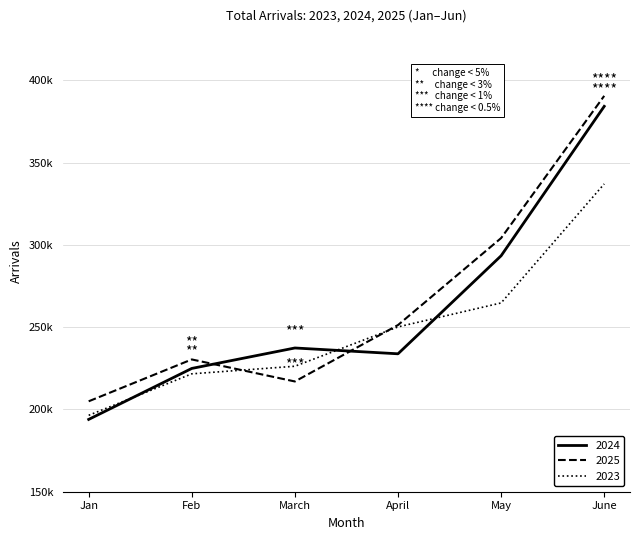

At which label does 2025 first exceed 251330?

May